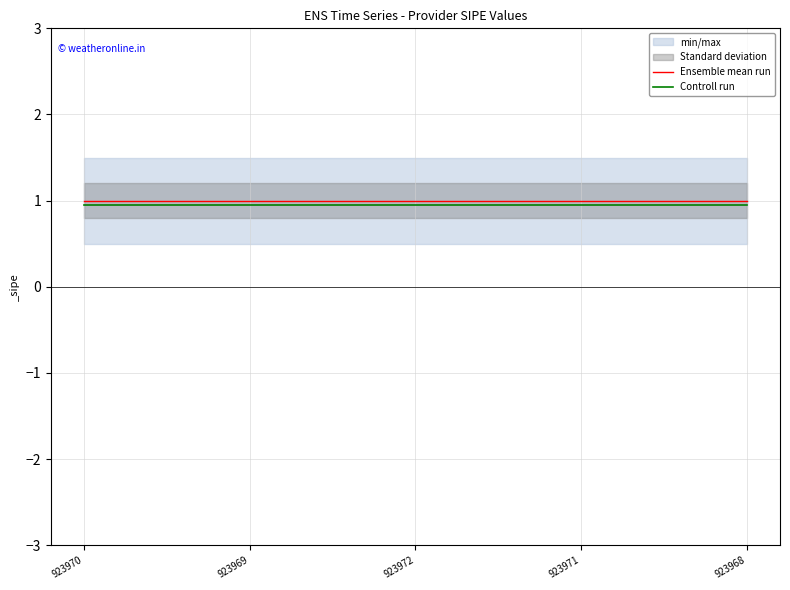

Reading right to left, list all the values displayed in this chart.

Ensemble mean run: 1.0	1.0	1.0	1.0	1.0
Controll run: 0.9	0.9	0.9	0.9	0.9